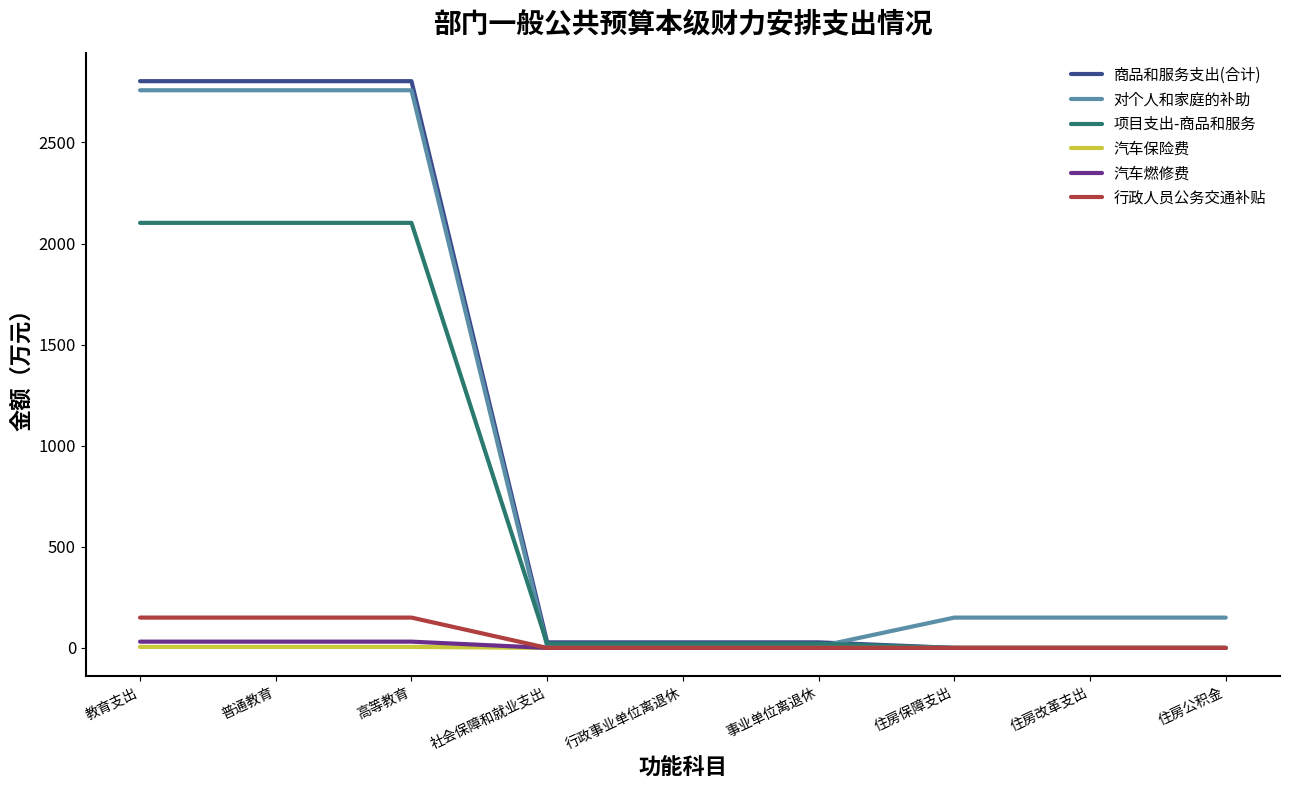

What position from the left is 住房改革支出?

8